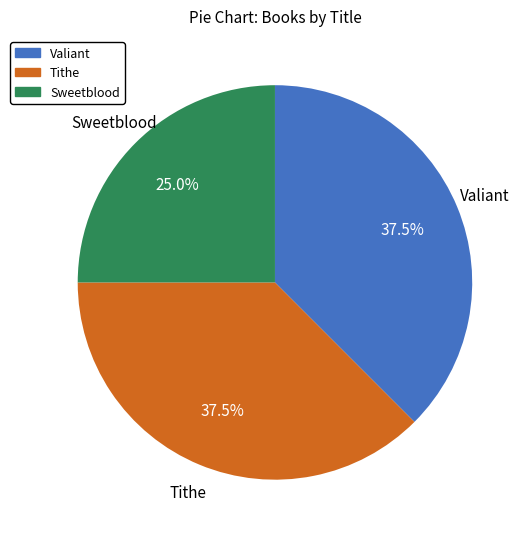

What percentage is the Sweetblood slice, to the nearest percent?

25%